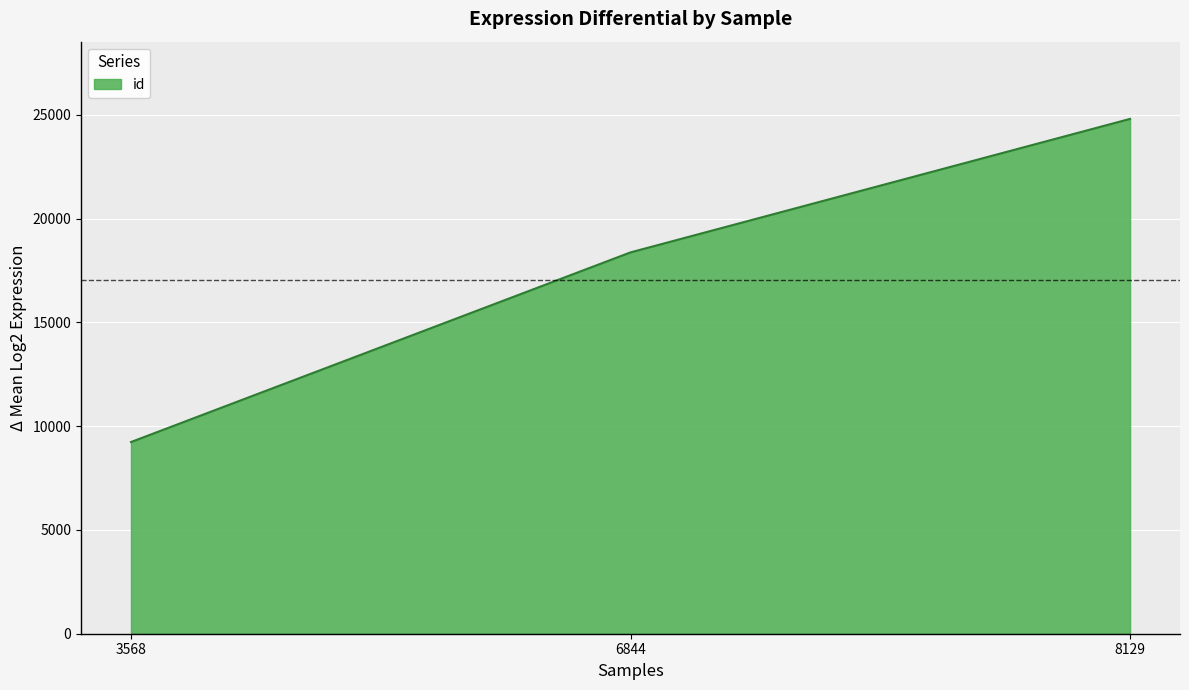

What is the change in value from 3568 to 6844?

+9138